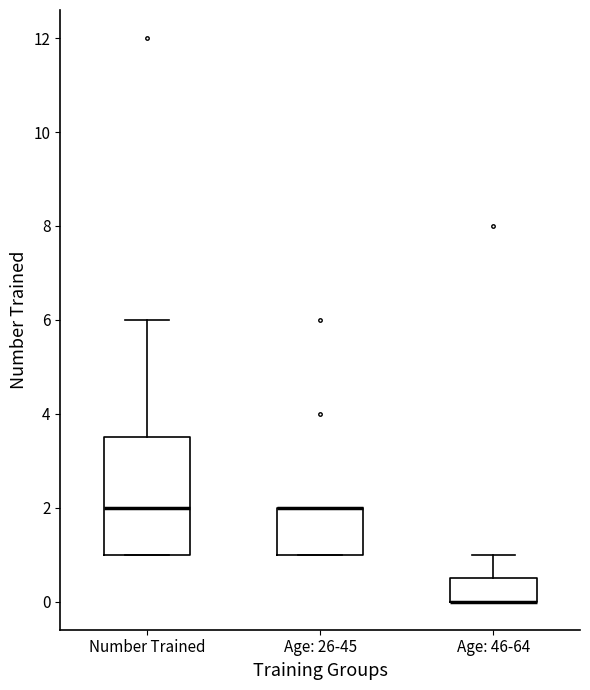

Which box is the tallest, from its lower edge to its upper edge?

Number Trained